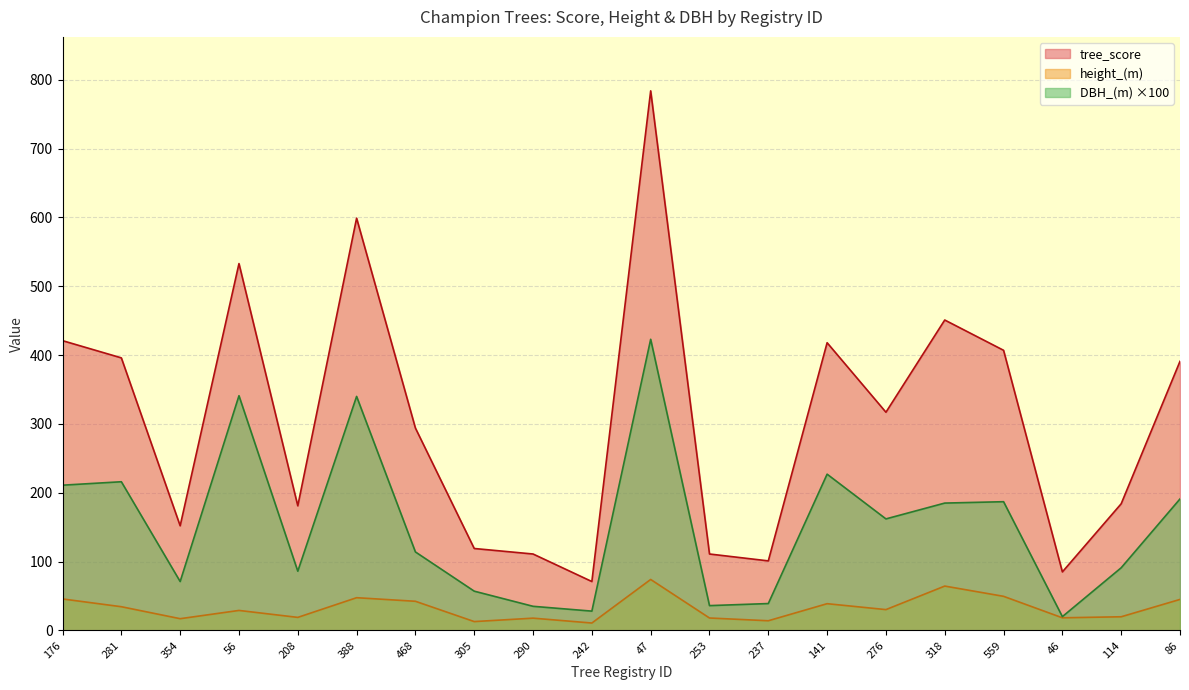

What is the total value across all series at 141?

683.8